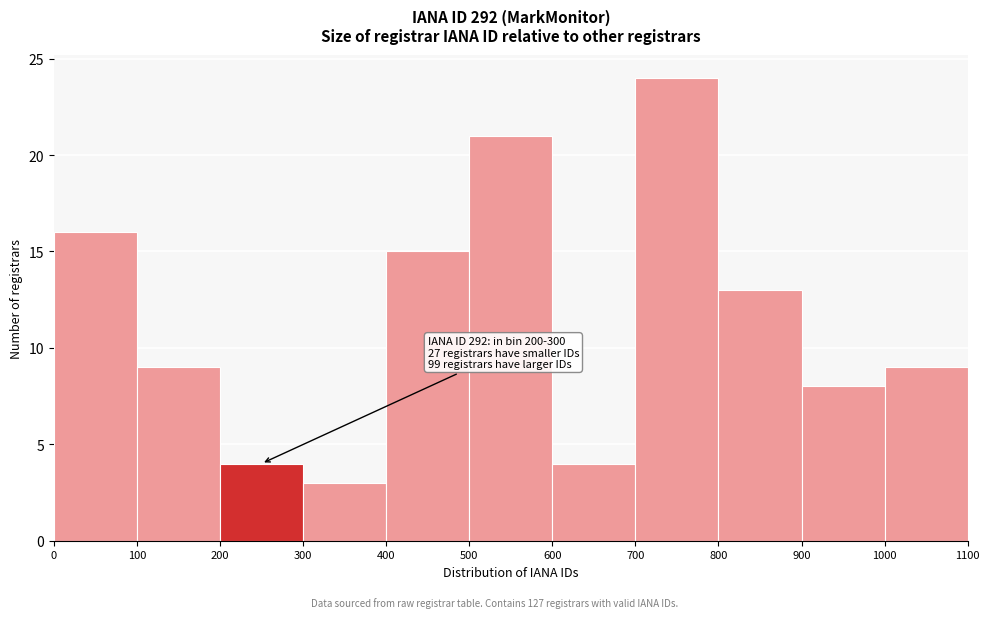

Which range on the x-axis has the tallest bar?

700 to 800